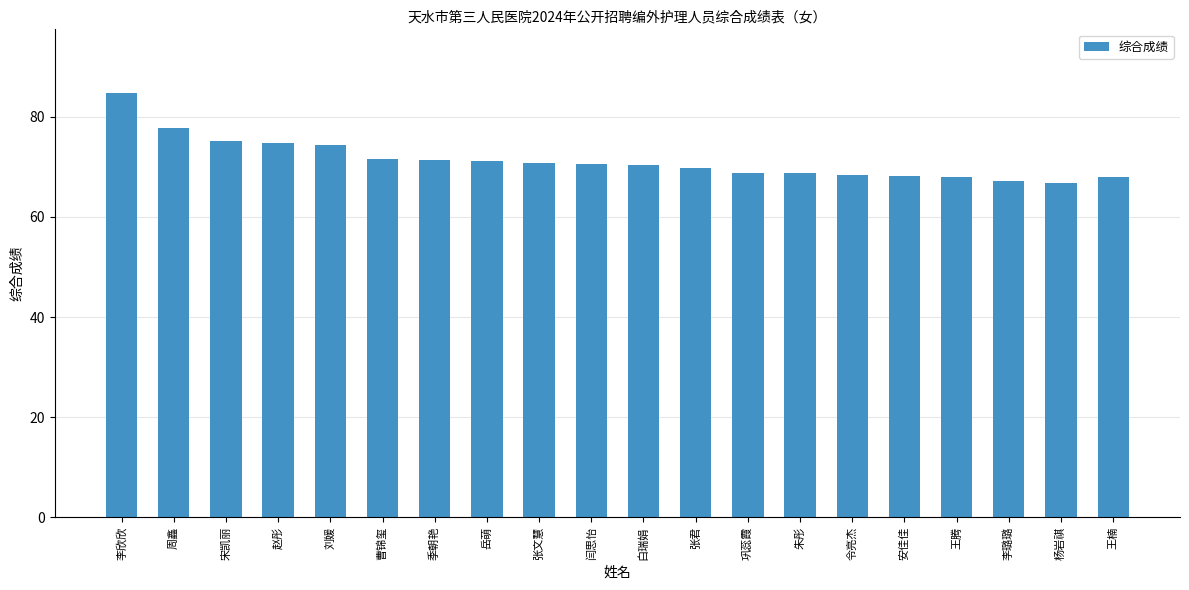

What is the greatest value displayed?

84.8